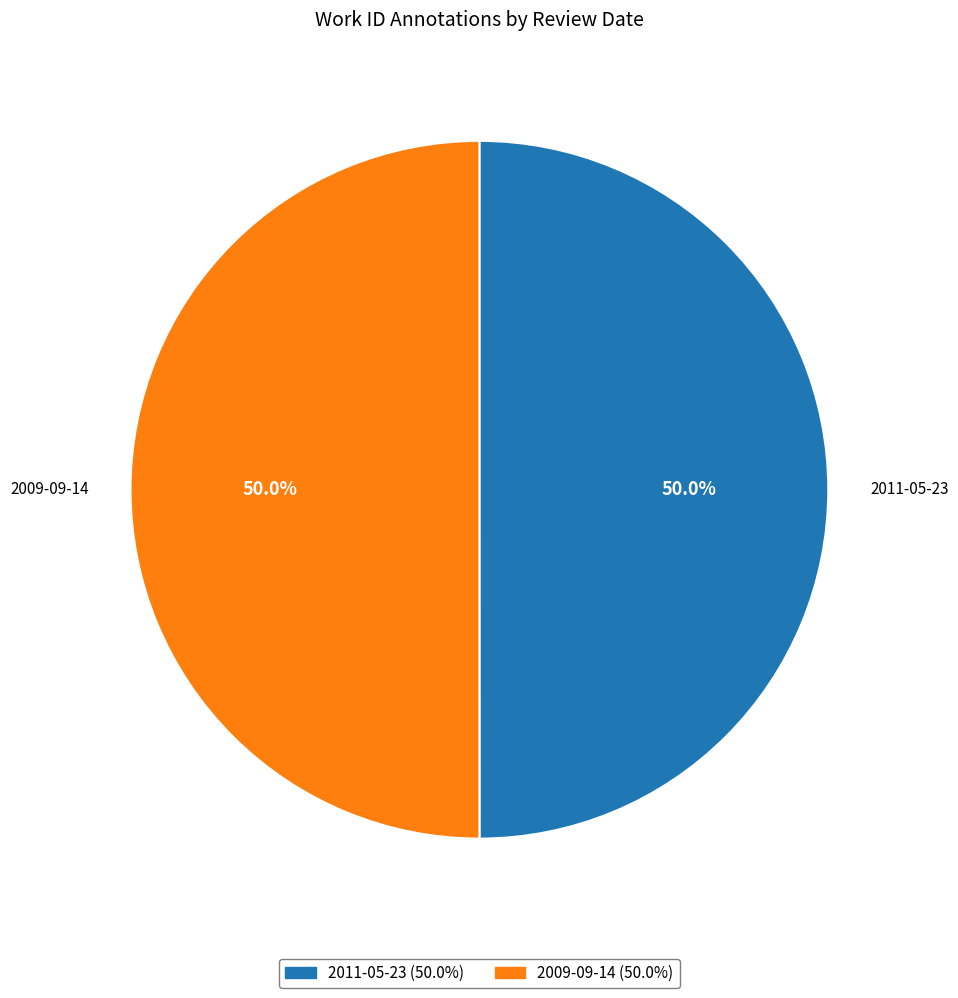

Is the sum of 2011-05-23 and 2009-09-14 greater than half?

Yes